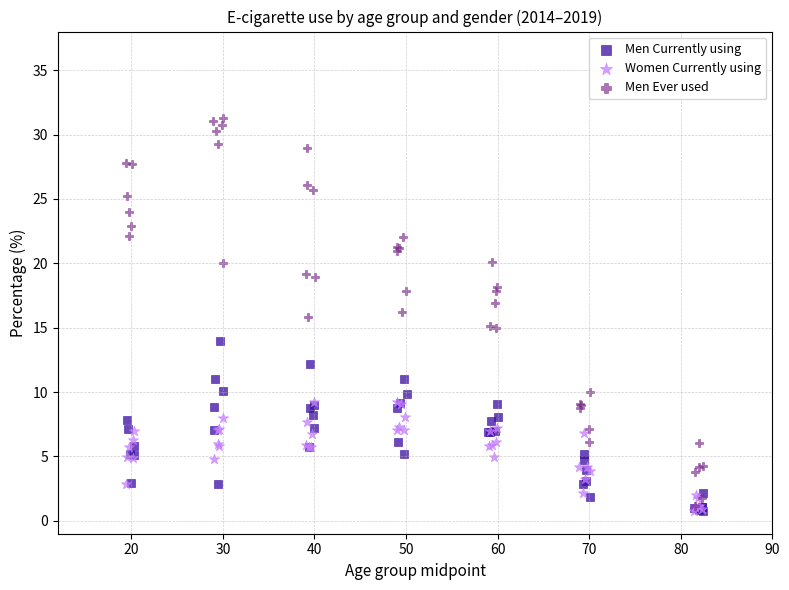

Which series has the largest Y range (max minus min)?

Men Ever used